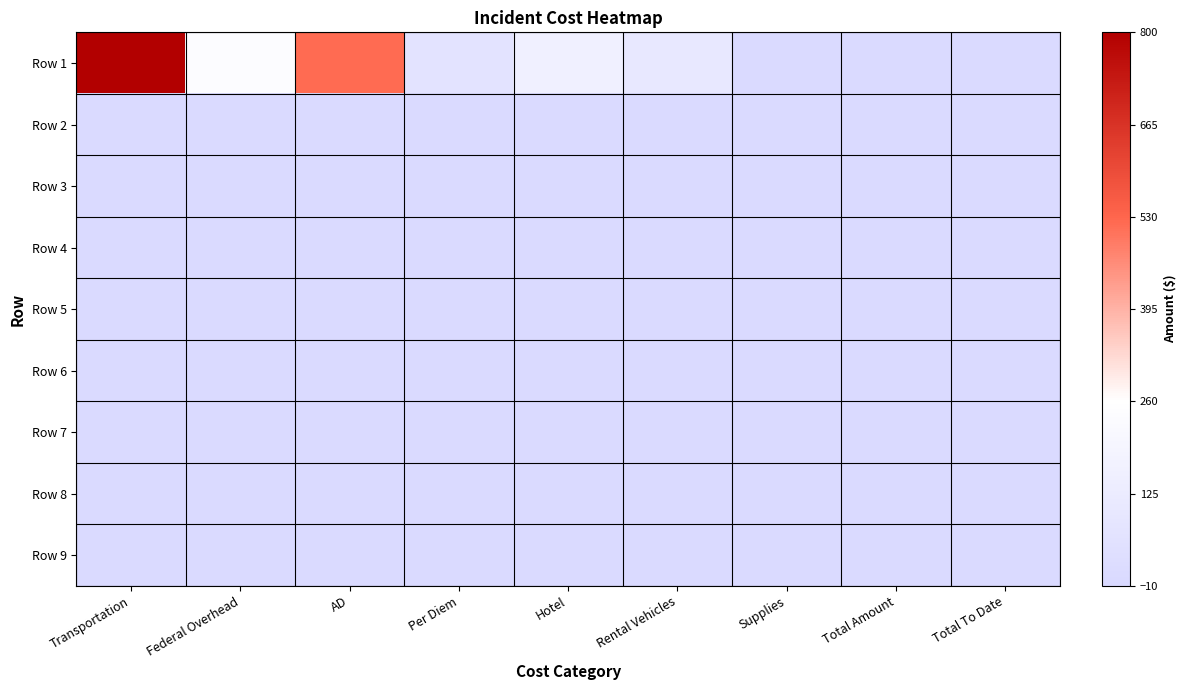

What is the total value across all series at Hotel?

159